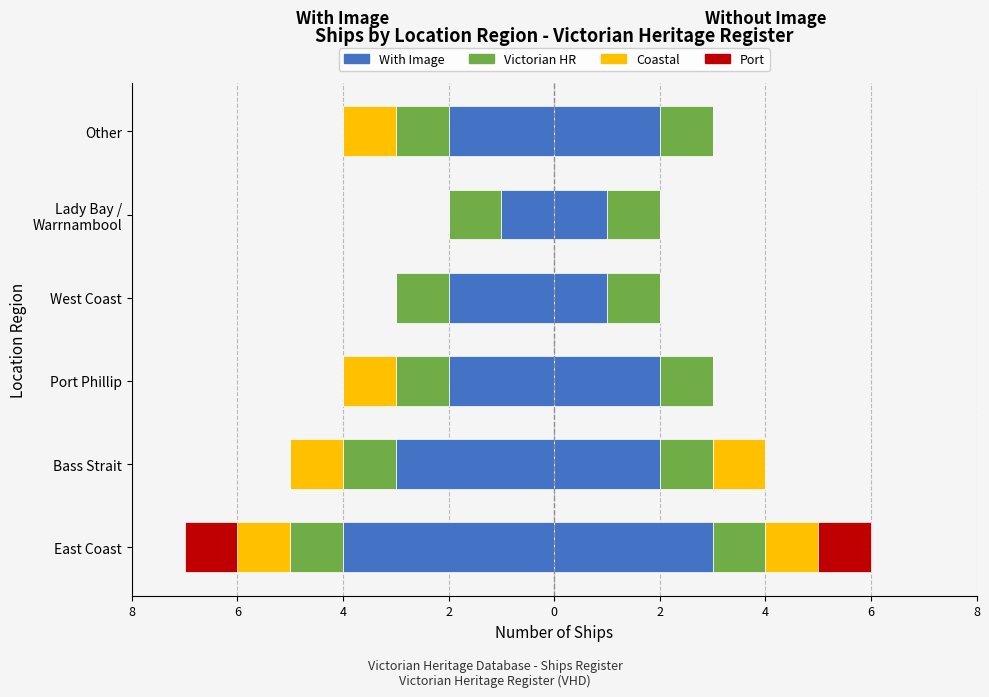

What are all the series names shown in the legend?

With Image, Victorian HR, Coastal, Port